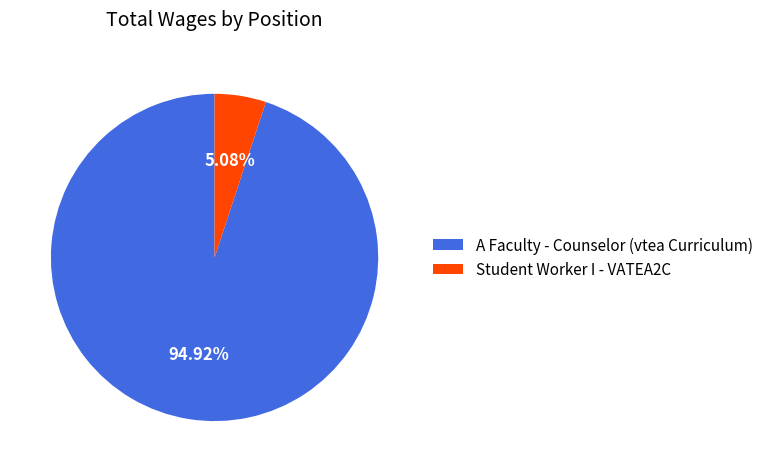

Which has a higher value, Student Worker I - VATEA2C or A Faculty - Counselor (vtea Curriculum)?

A Faculty - Counselor (vtea Curriculum)